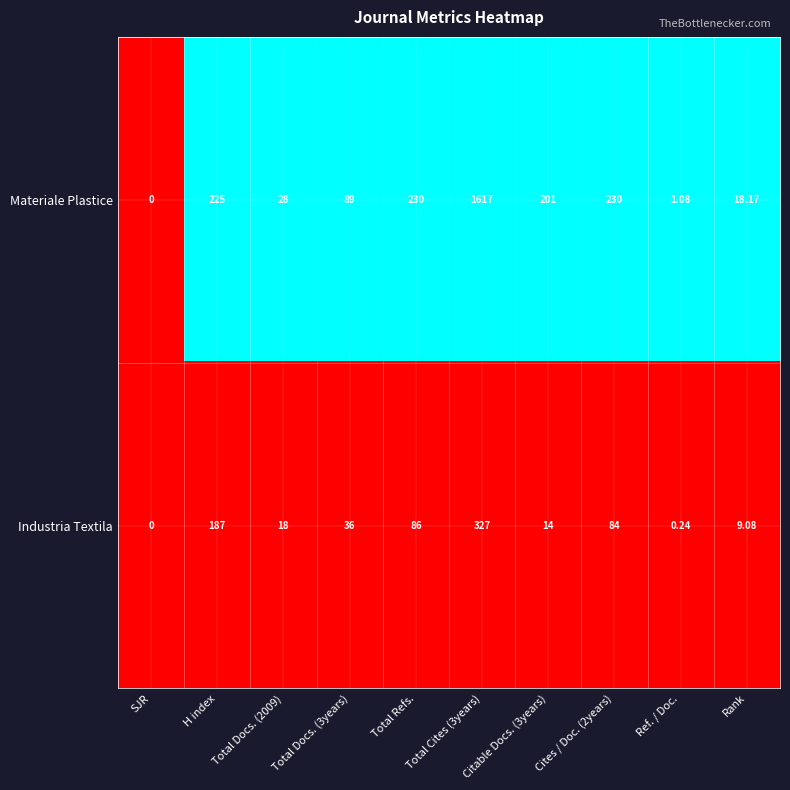

At which category is the sum across all series the highest?

Total Cites (3years)